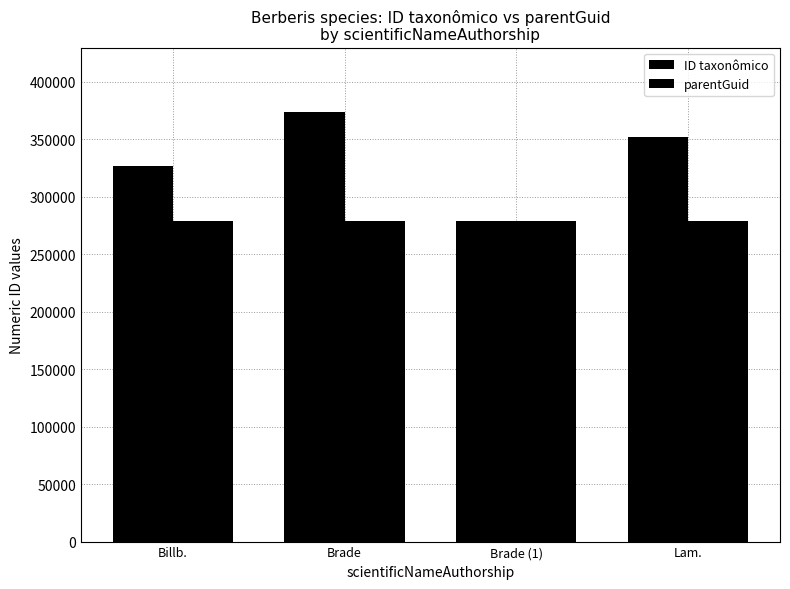

Which category has the highest value in the parentGuid series?

Billb.